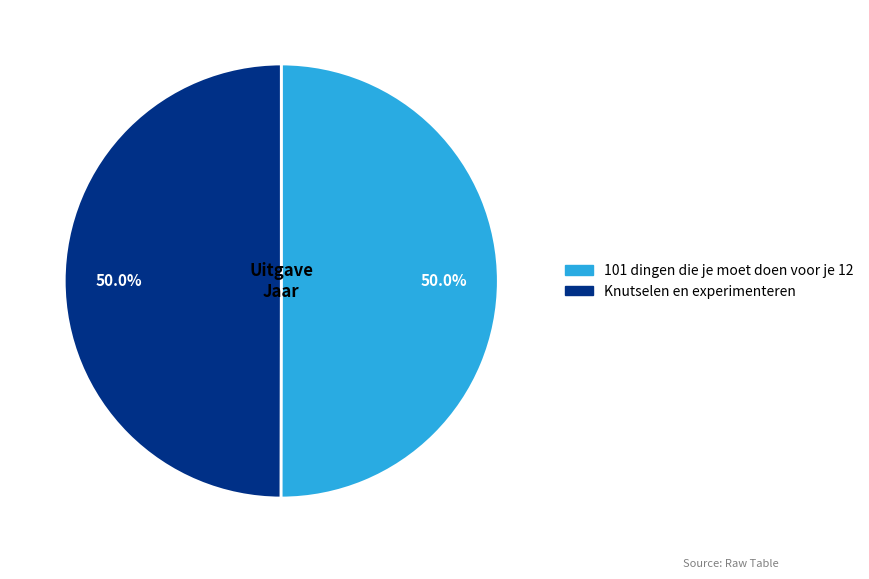

What is the ratio of the value at Knutselen en experimenteren to the value at 101 dingen die je moet doen voor je 12?

1.0